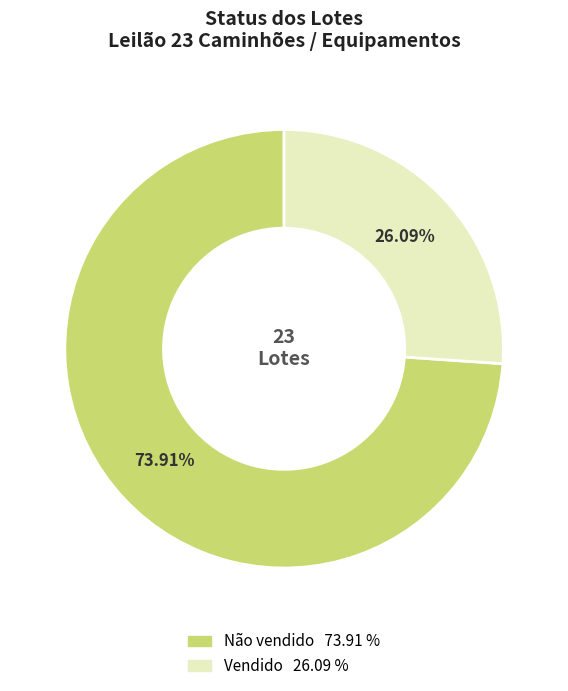

To the nearest percent, what is the combined percentage of Vendido and Não vendido?

100%